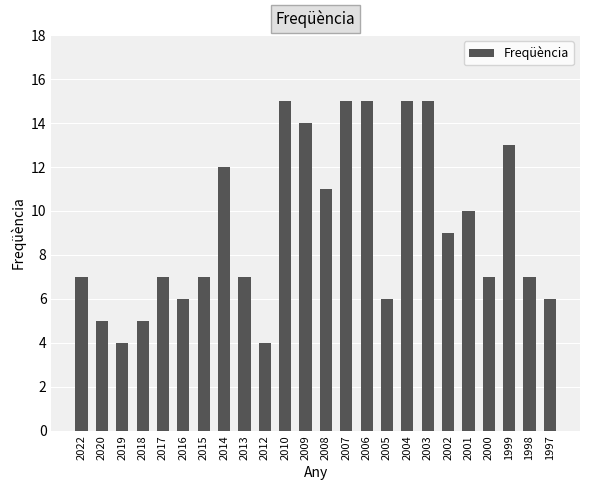

How many distinct data groups are displayed?

1